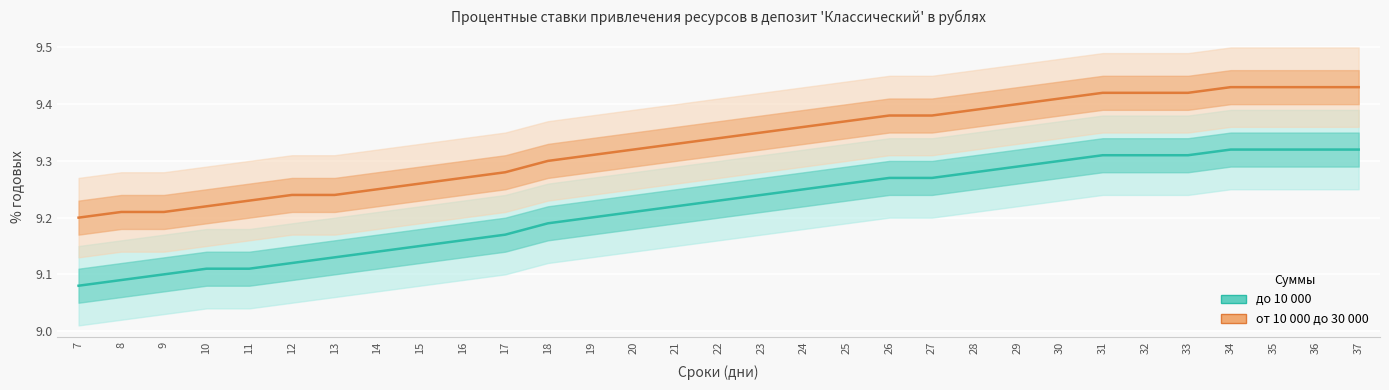

True or false: от 10 000 до 30 000 and до 10 000 intersect in this chart.

False